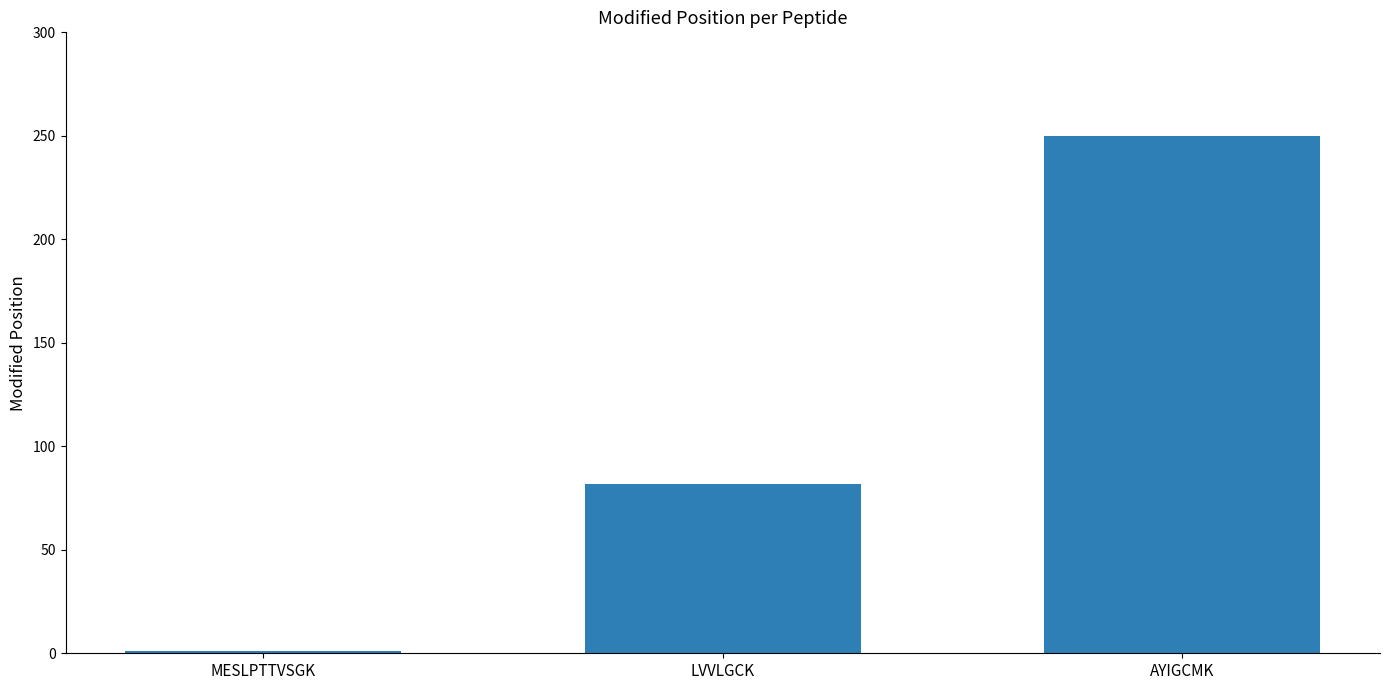

Where is the data nearest to the value 125?

LVVLGCK